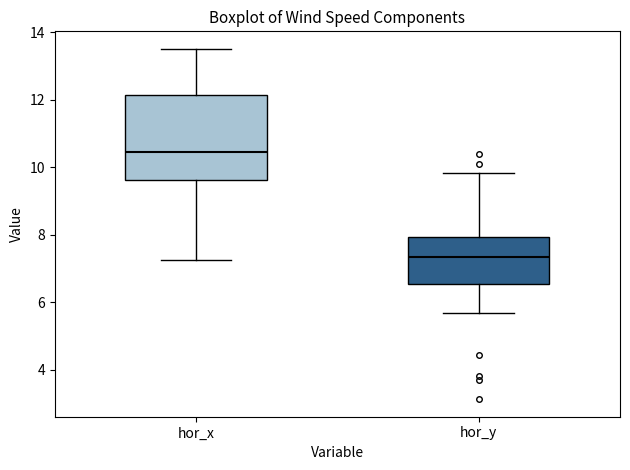

Comparing the boxes themselves (not the whiskers), which one is the tallest?

hor_x